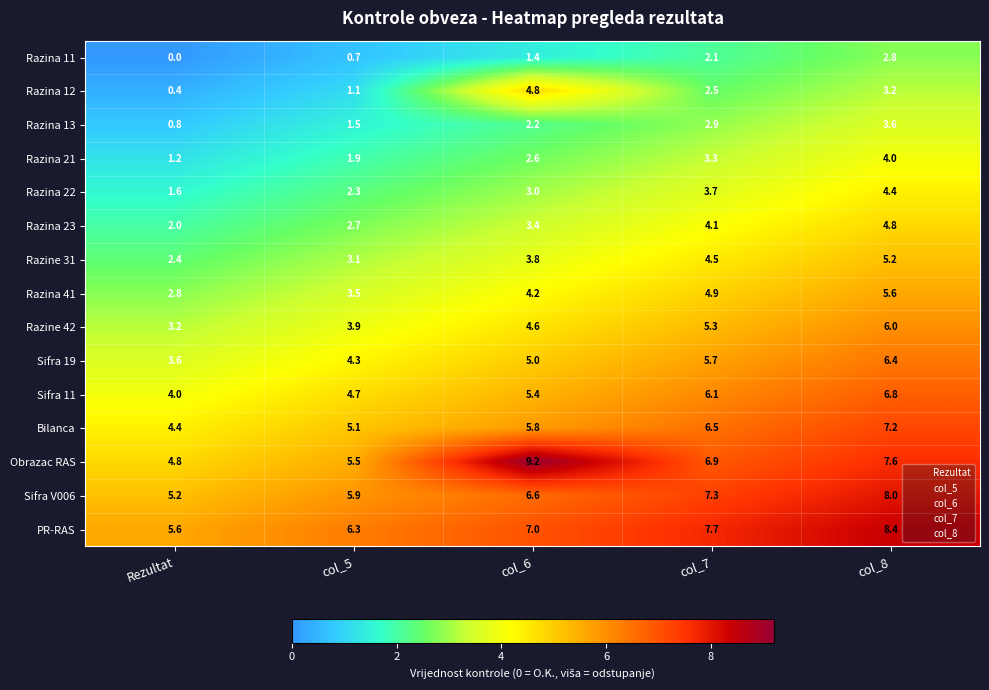

What is the highest value of the Razina 41 series?

5.6